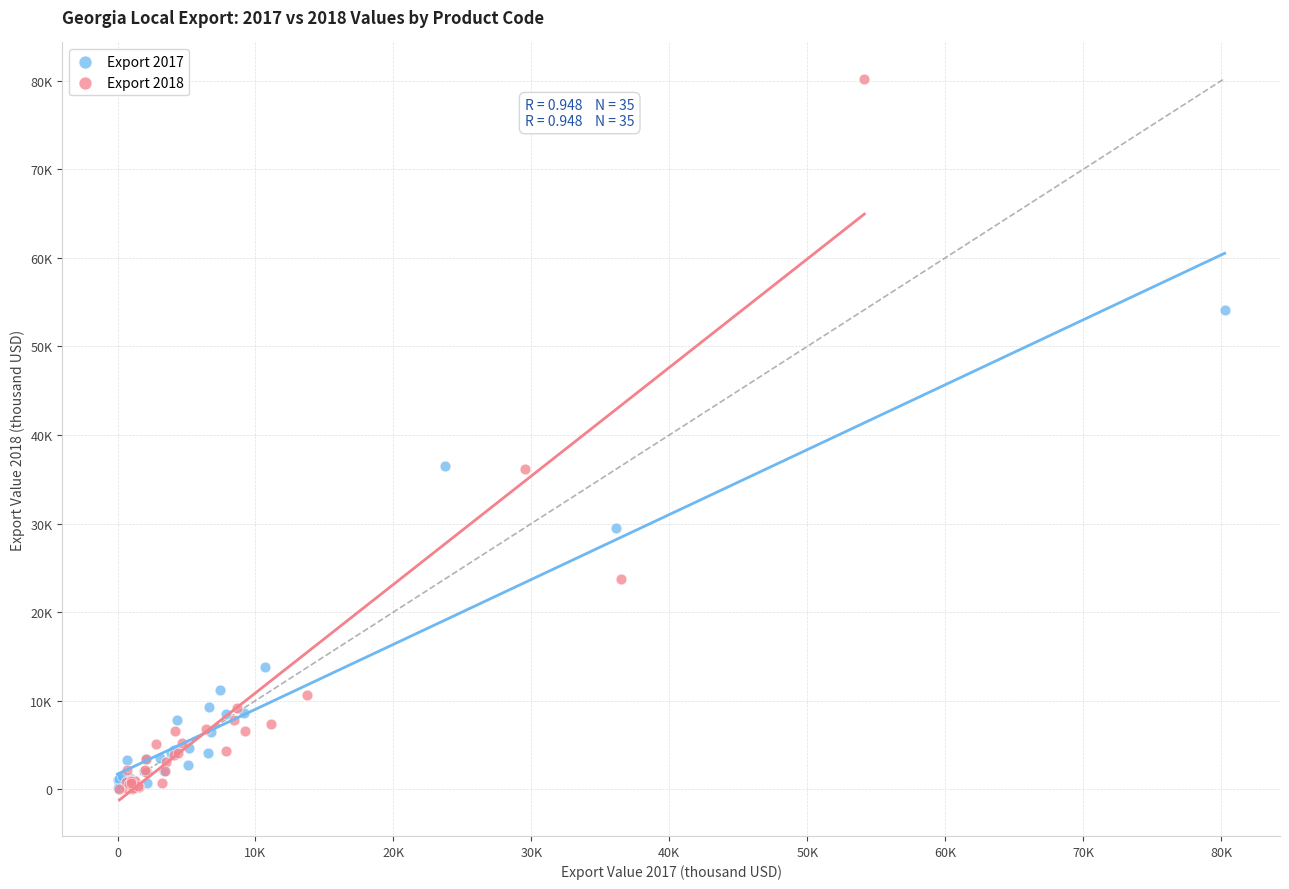

Which series has the widest spread of Y values?

Export 2018